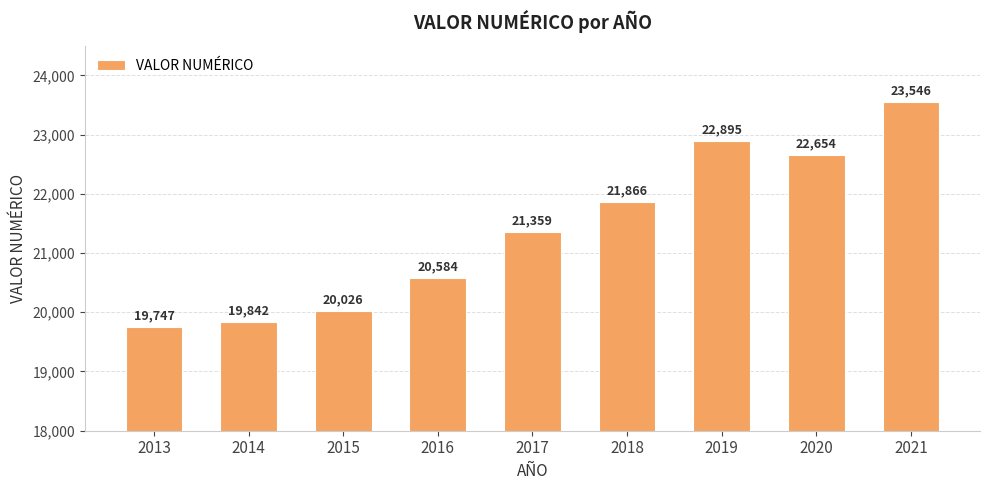

What is the ratio of the value at 2020 to the value at 2021?

1.0